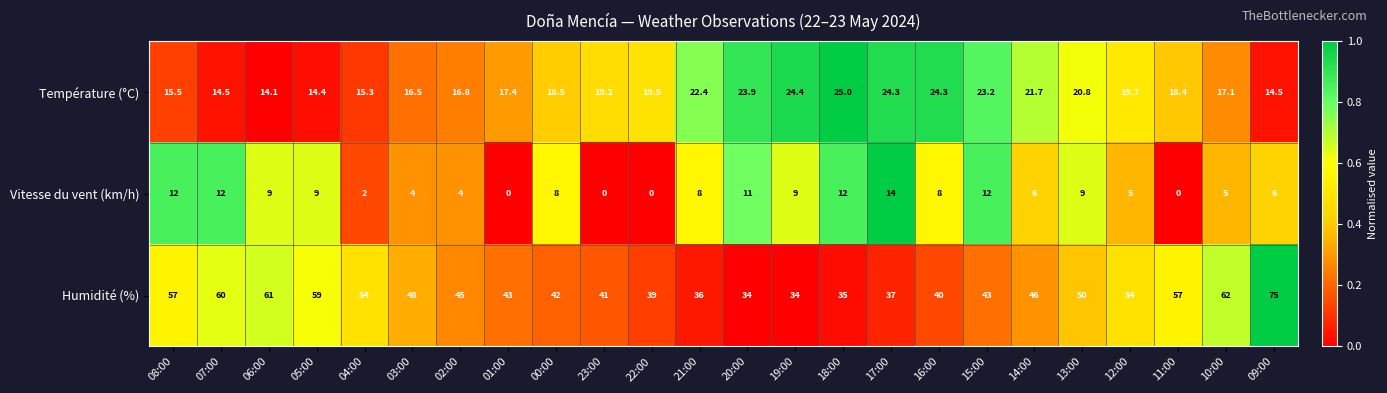

Rank the series by their average value, from highest to lowest.

Humidité (%), Température (°C), Vitesse du vent (km/h)